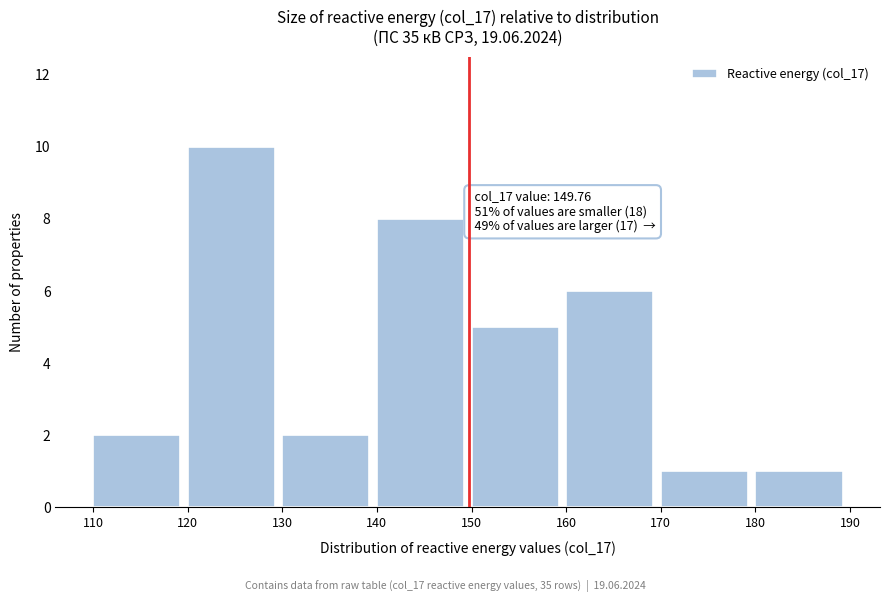

Which range on the x-axis has the tallest bar?

120 to 130